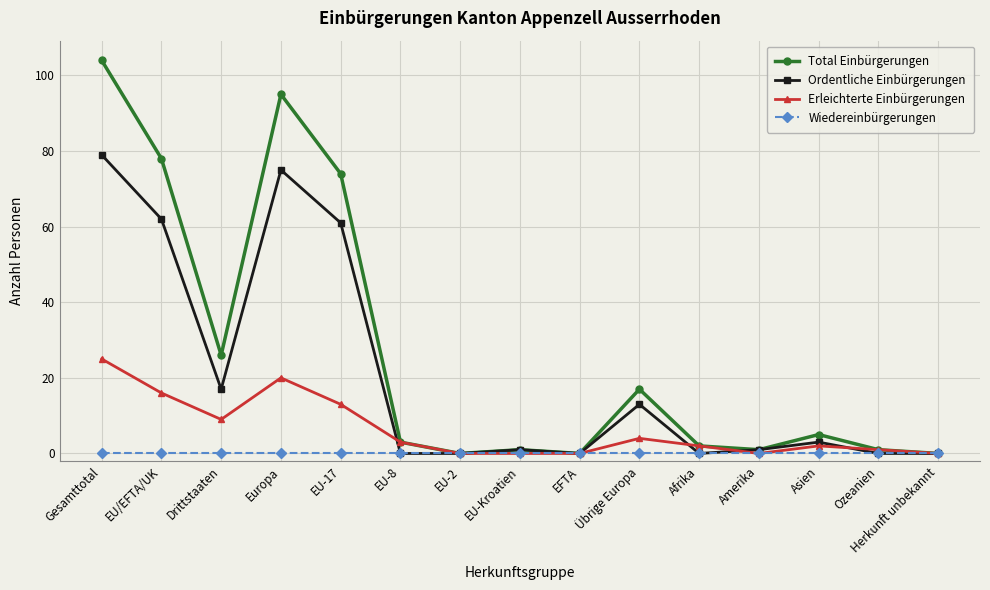

Is the value of Erleichterte Einbürgerungen at Europa greater than the value of Wiedereinbürgerungen at EU-8?

Yes